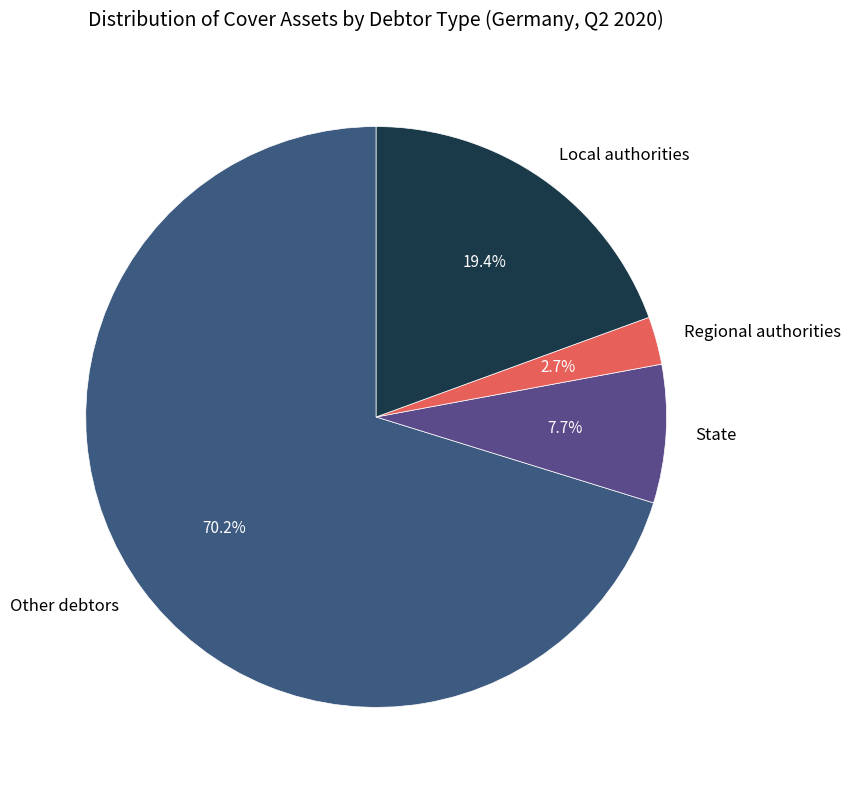

Which category has the smallest portion of the pie?

Regional authorities